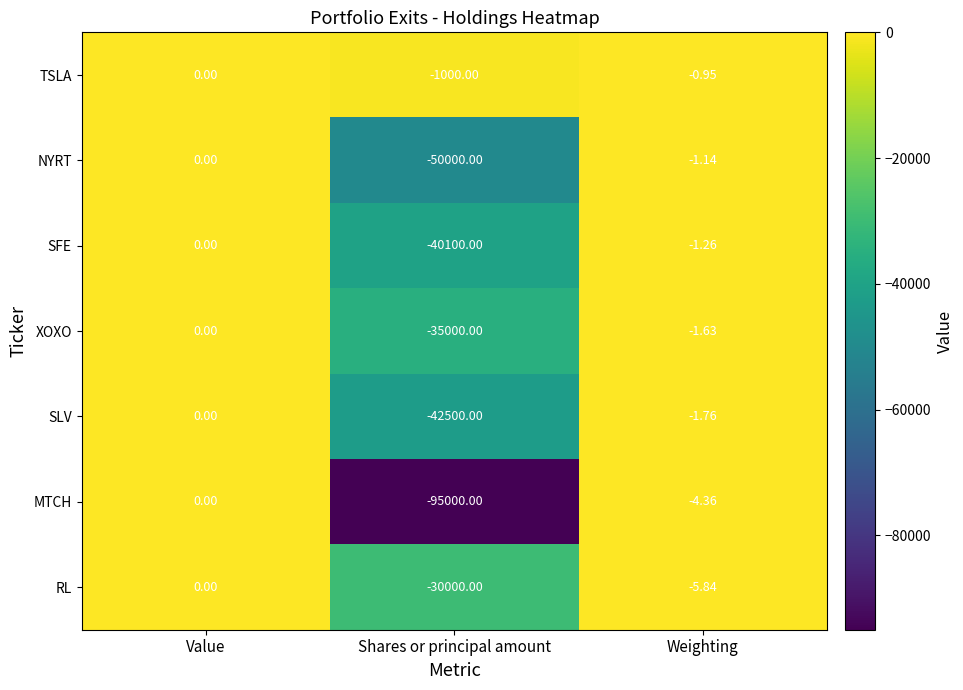

At which category does the chart reach its peak across all series?

Value